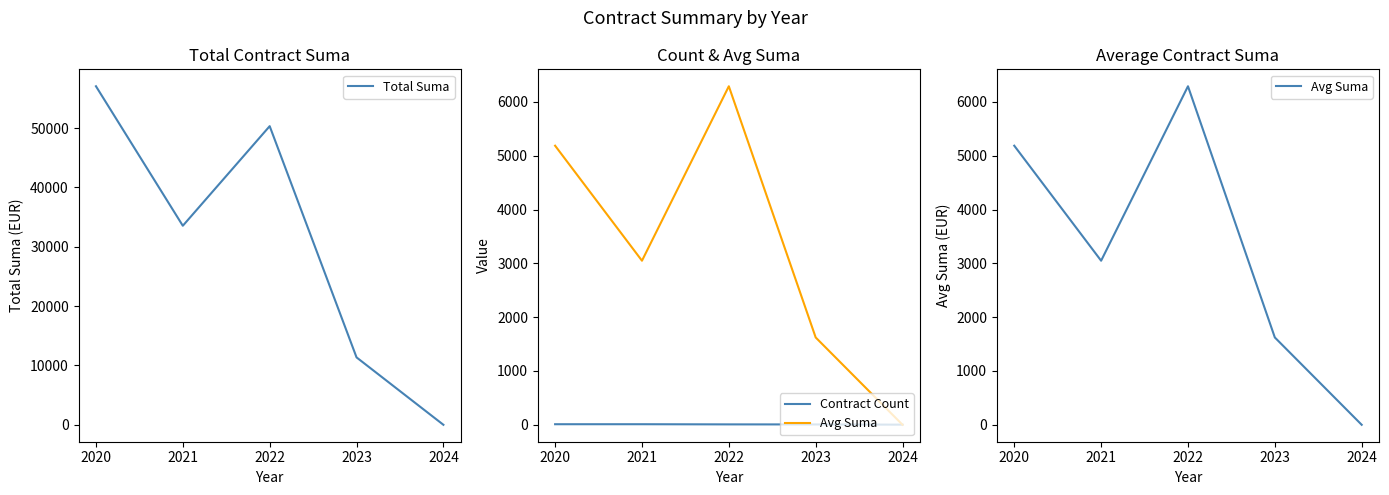

Where is Contract Count nearest to the value 7?

2023